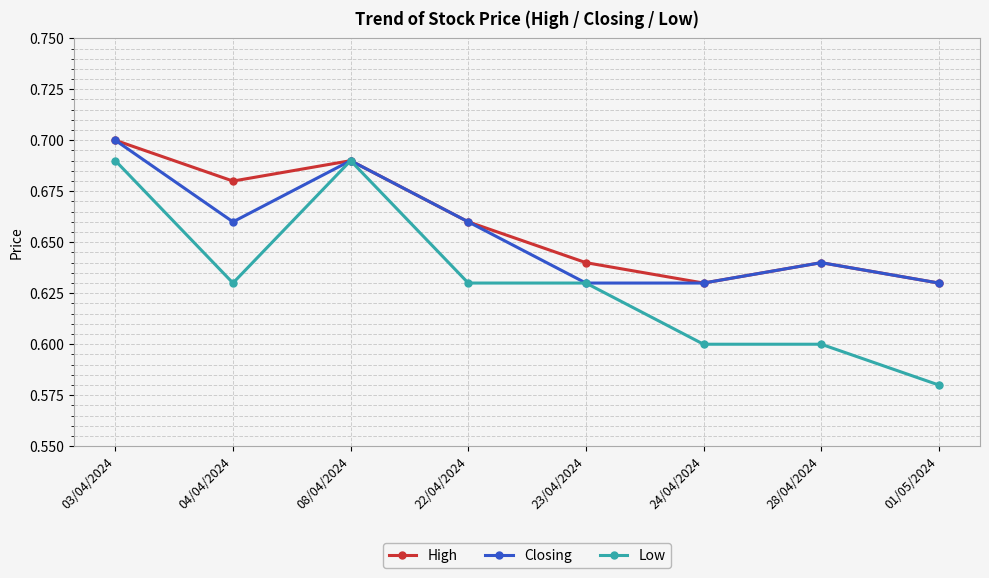

What are all the series names shown in the legend?

High, Closing, Low